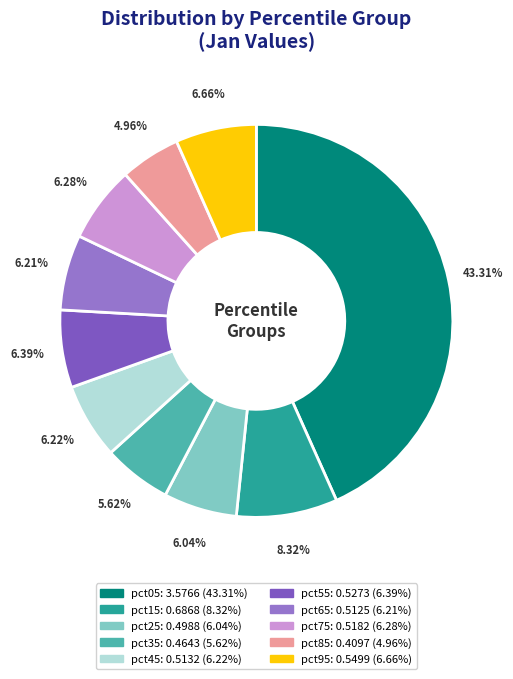

Combined, do pct95 and pct75 account for over 50%?

No